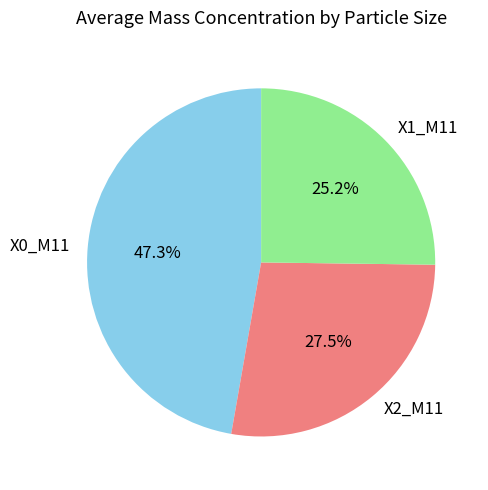

Approximately how many times larger is the value at X0_M11 compared to X2_M11?

1.7